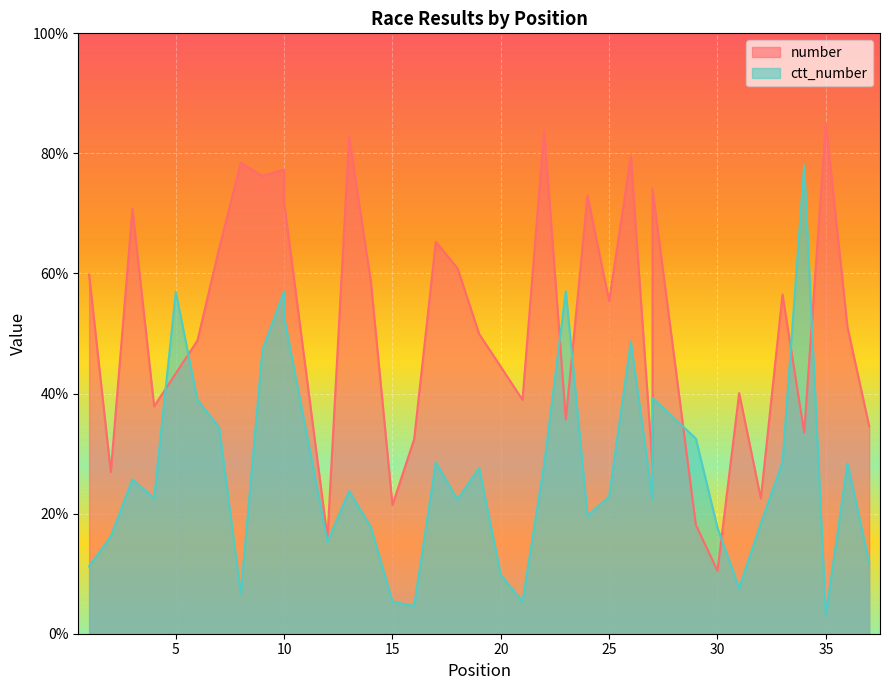

Where does the ctt_number series first go above 22?

3